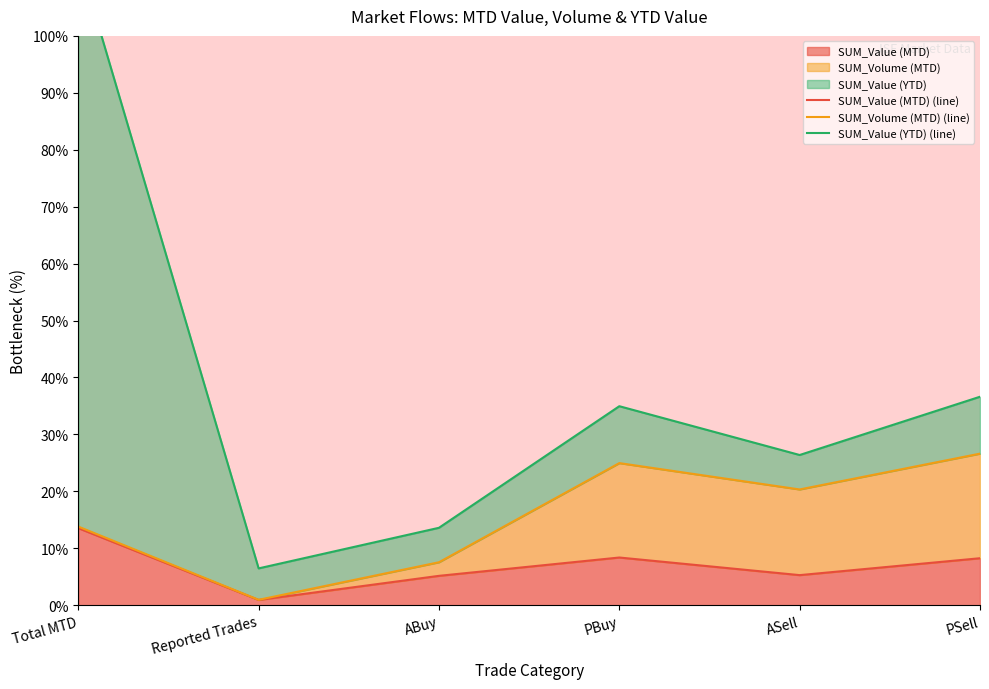

What is the sum of all SUM_Value (MTD) (line) values?

41.5